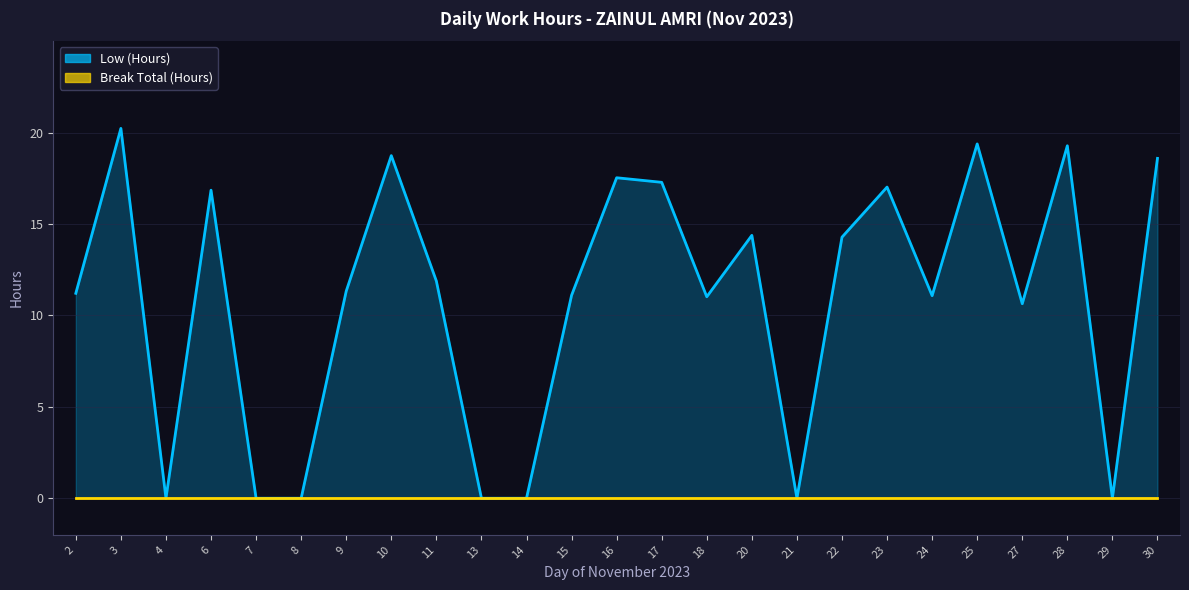

Is it true that the value at 21 is 0.0?

True